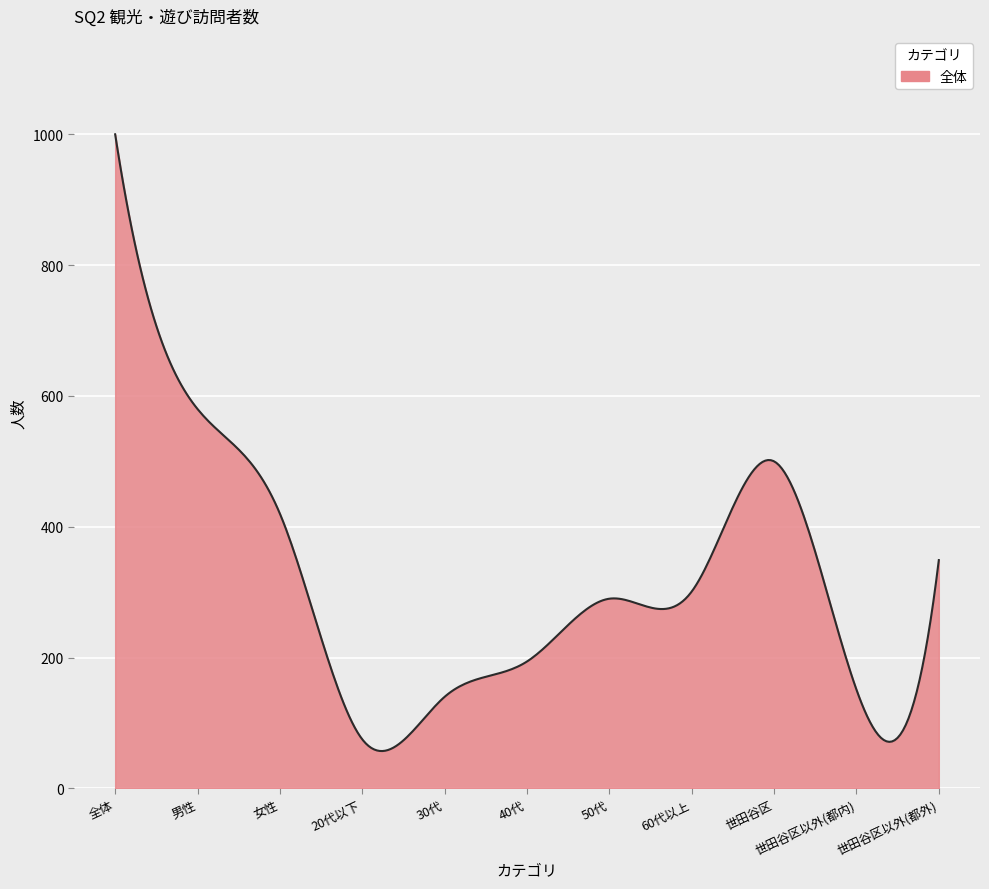

True or false: the data has more than 0 interior local peaks.

True